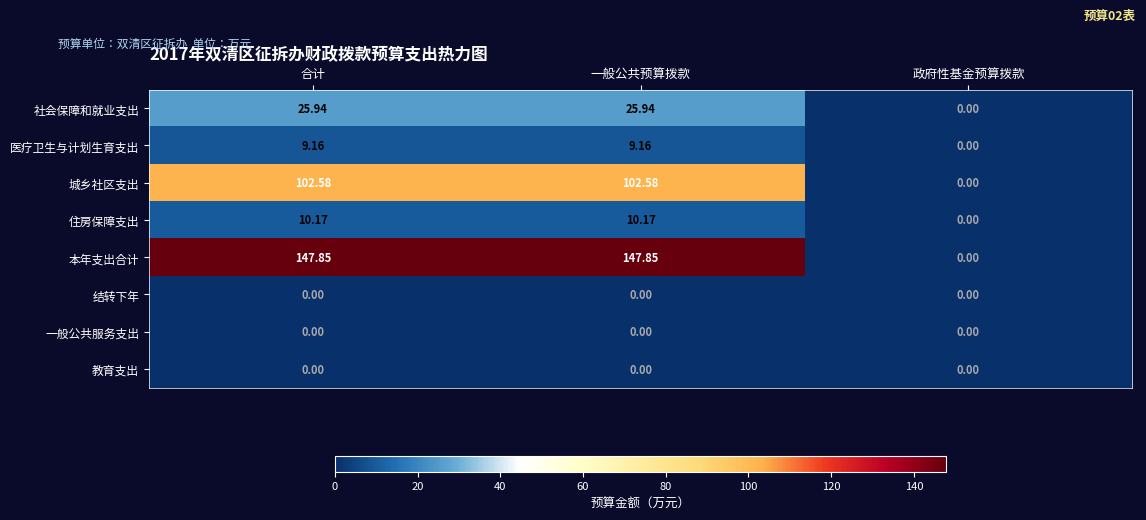

How many values in the 医疗卫生与计划生育支出 series exceed 9?

2